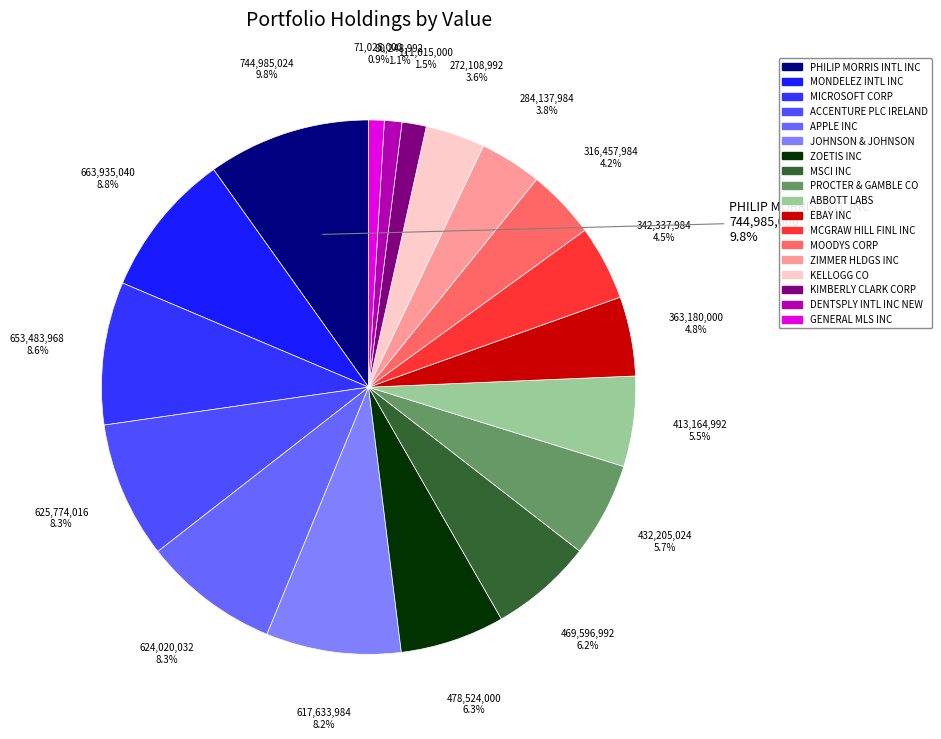

What percentage do GENERAL MLS INC and APPLE INC together represent?

9.2%